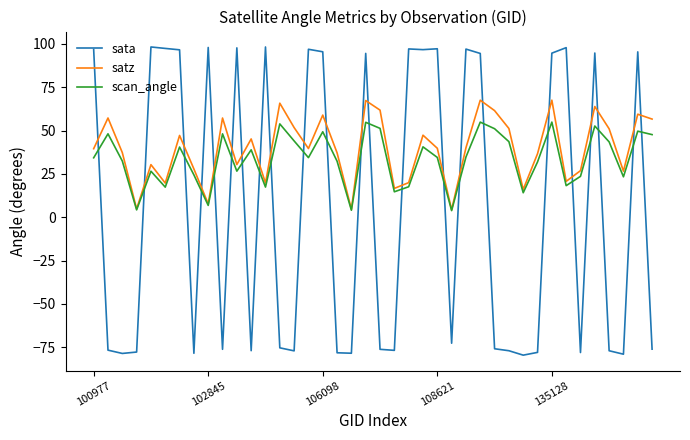

Rank the series by their maximum value, from lowest to highest.

scan_angle, satz, sata